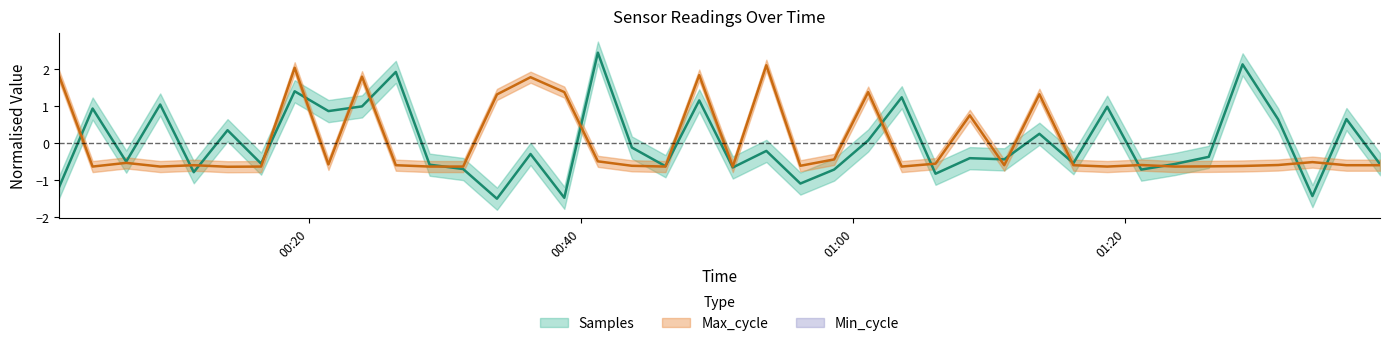

How many data points does each series have?

40